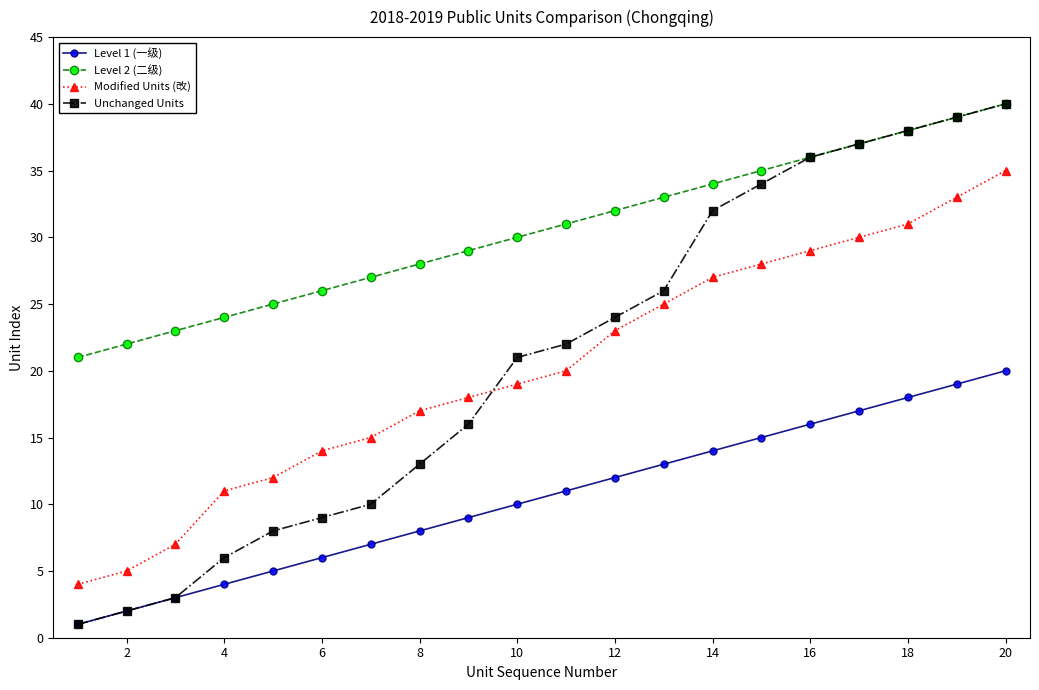

Which series has the largest range (max minus min)?

Unchanged Units